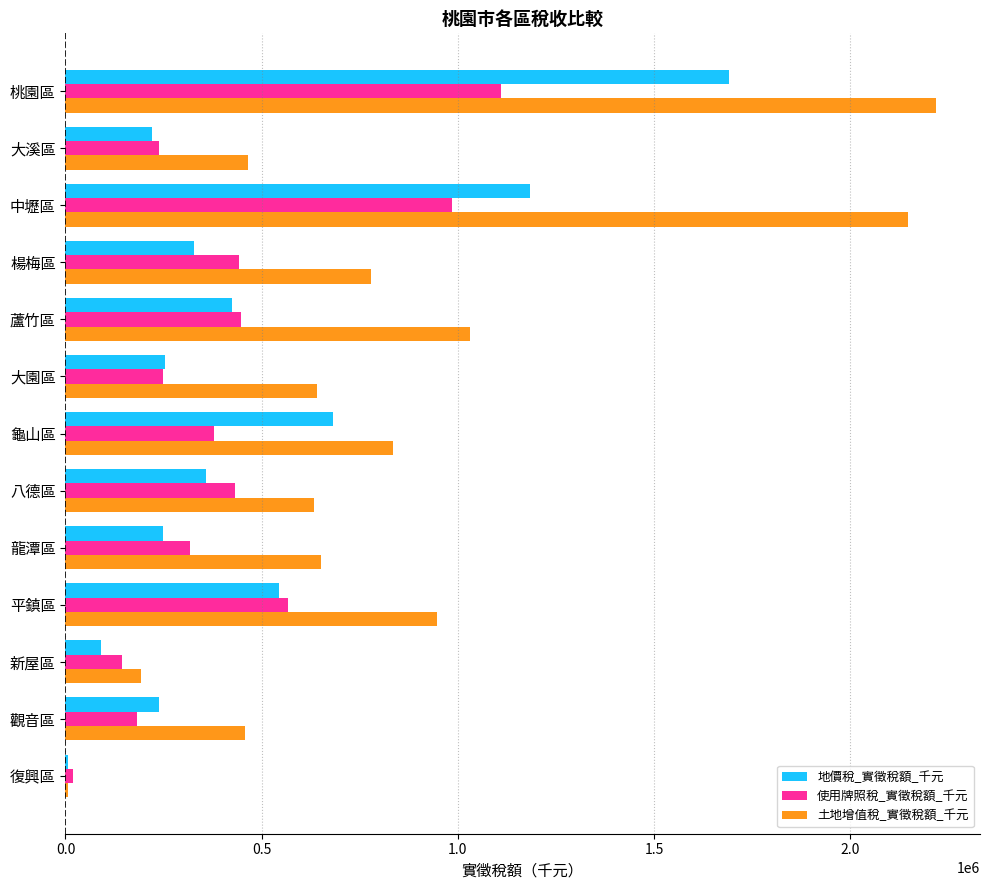

What is the maximum value for 地價稅_實徵稅額_千元?

1691997